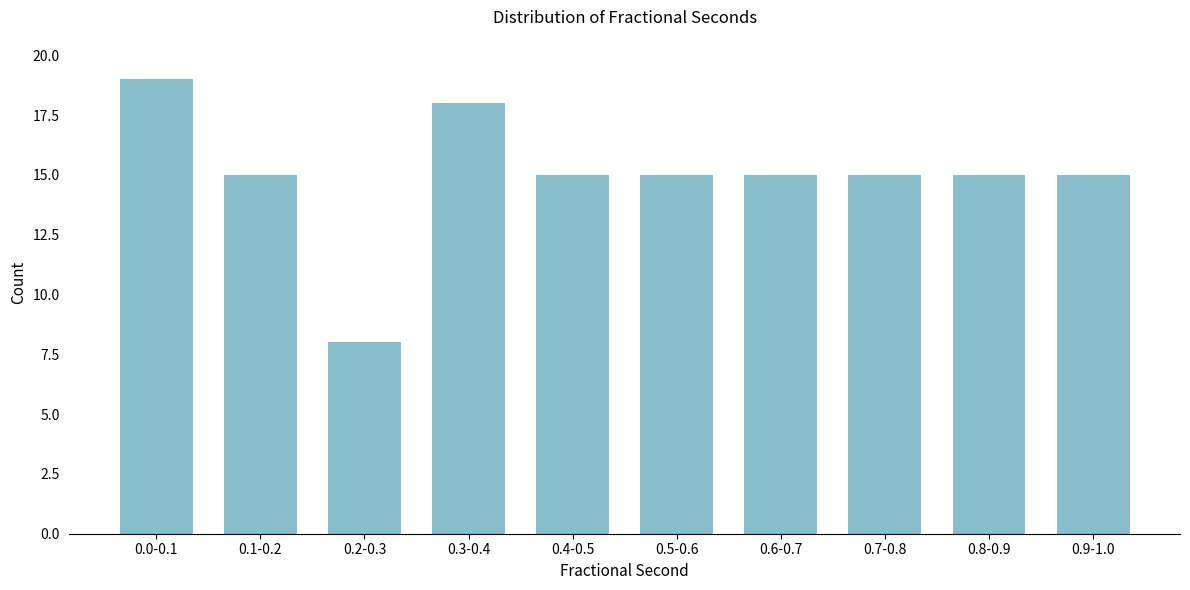

Reading left to right, transcribe all the data shown in this chart.

0.0-0.1=19	0.1-0.2=15	0.2-0.3=8	0.3-0.4=18	0.4-0.5=15	0.5-0.6=15	0.6-0.7=15	0.7-0.8=15	0.8-0.9=15	0.9-1.0=15